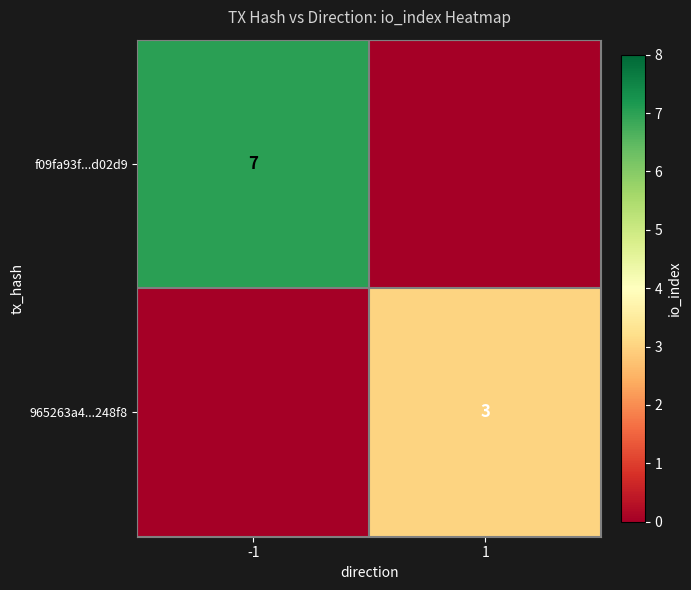

The 965263a4...248f8 series shows 5 at 1. True or false?

False